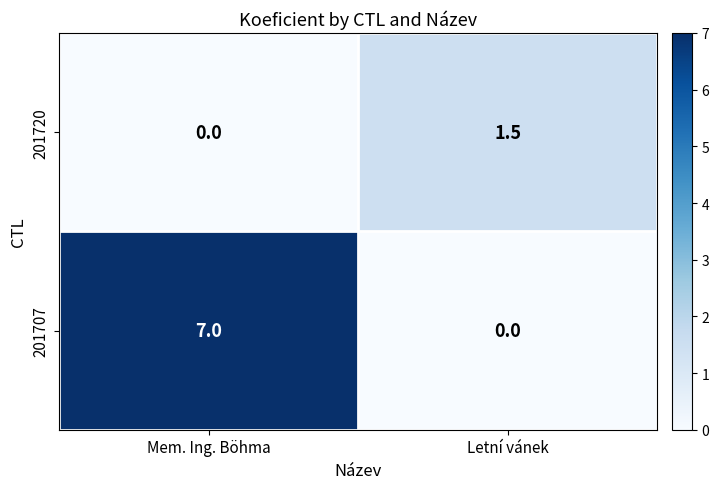

Count the number of categories in the chart.

2